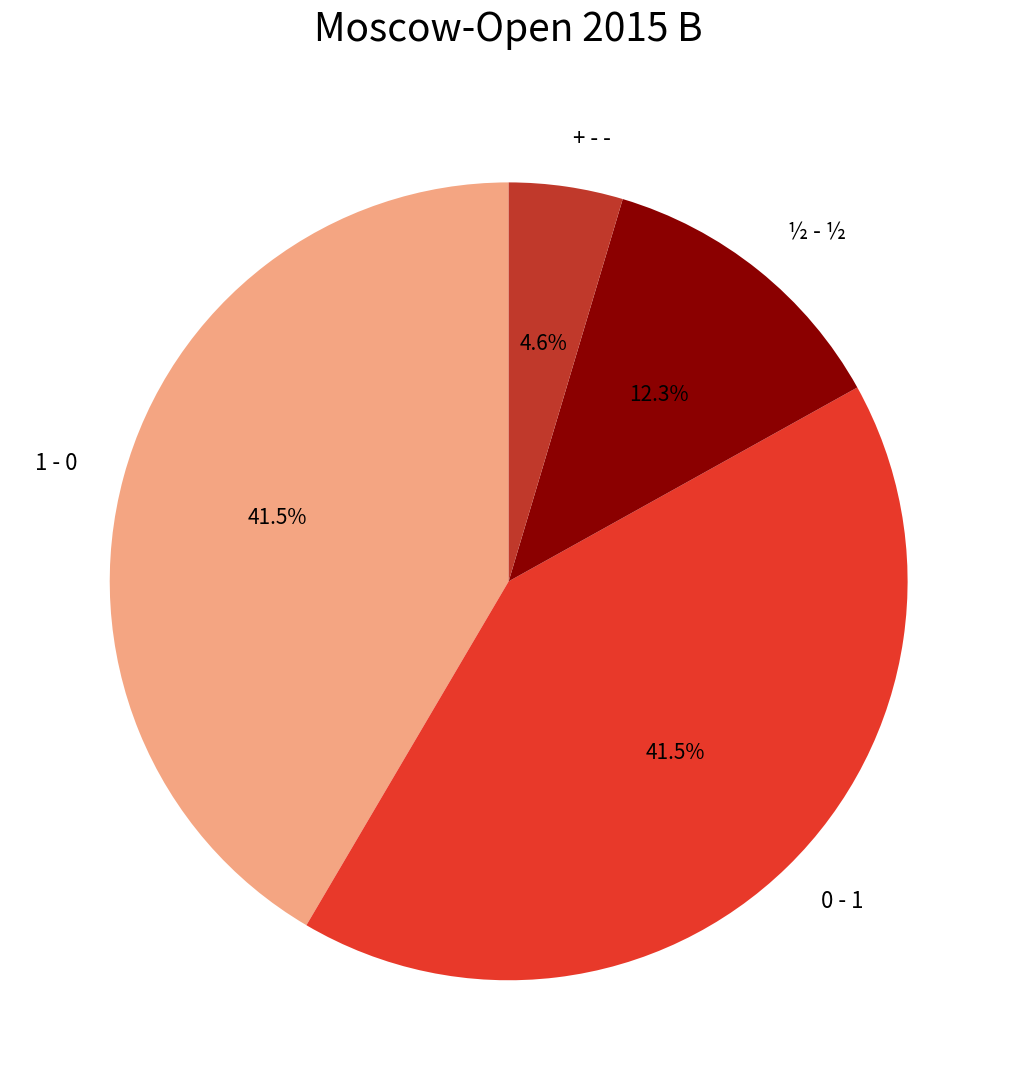

Is there a majority slice in this chart?

No